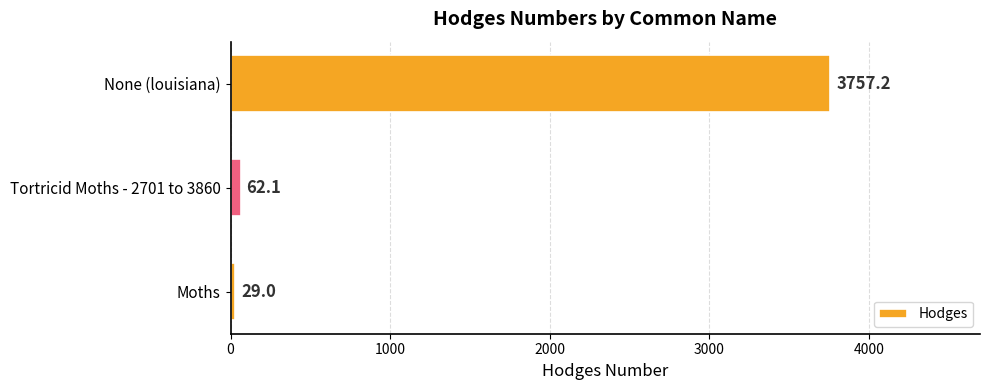

What is the minimum value shown in the chart?

29.0